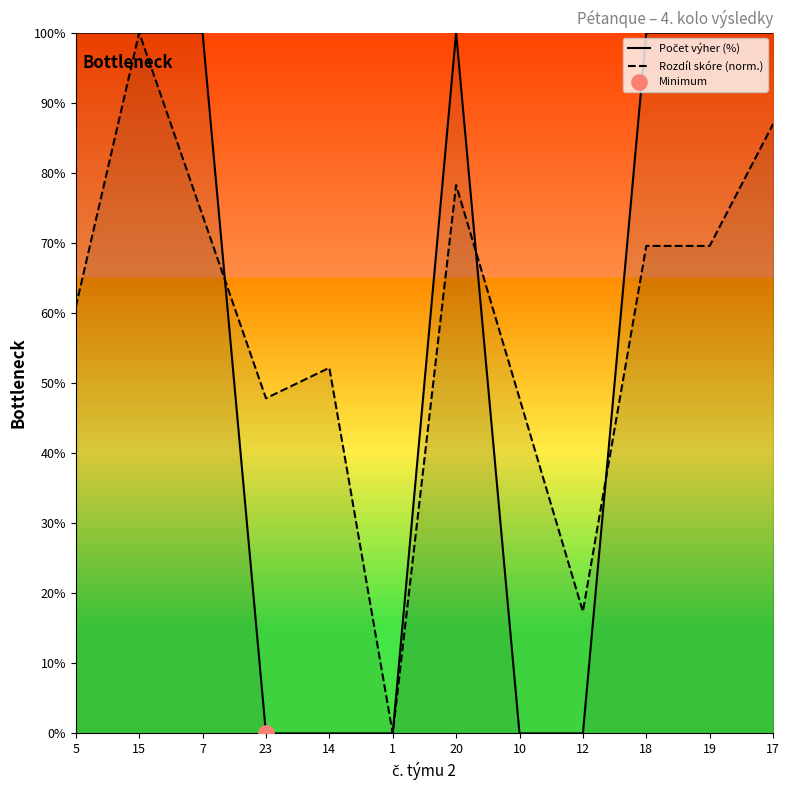

Which series has the largest Y range (max minus min)?

Počet výher (%)